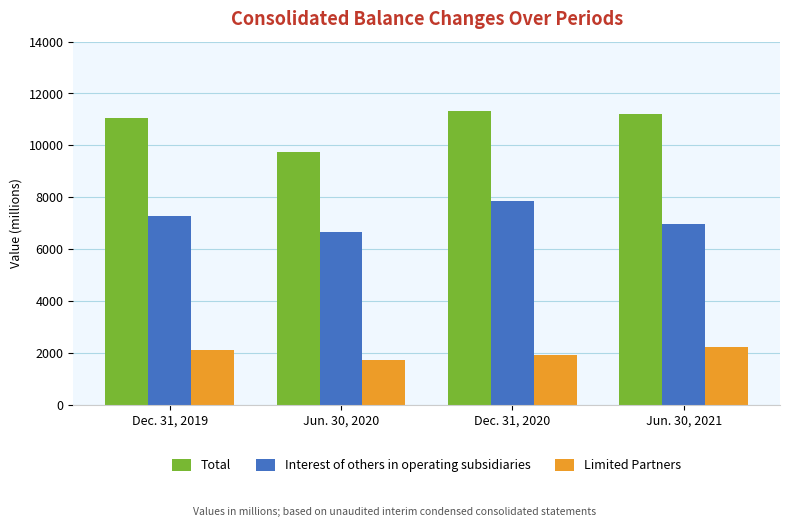

Count the Limited Partners values in the range 1928 to 2230.

3